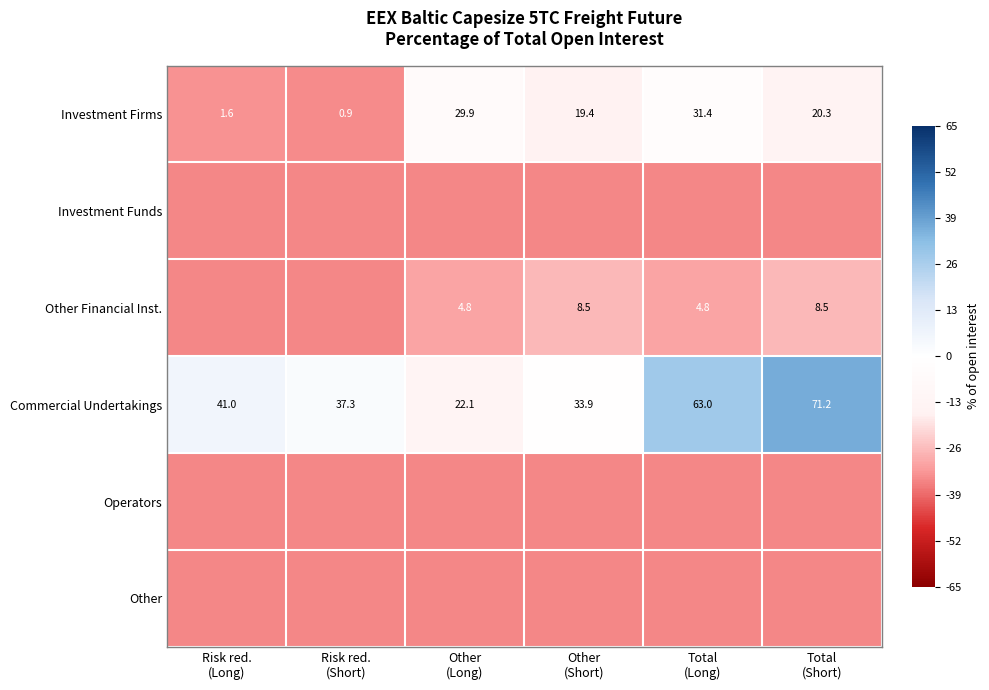

Between Total
(Short) and Total
(Long), which is larger?

Total
(Long)